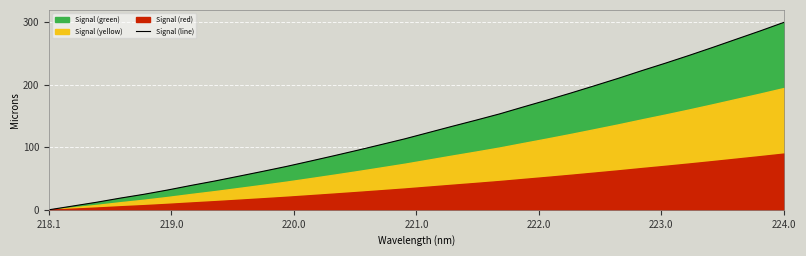

Reading right to left, what are all the values shown in this chart?

300.0	286.3	273.2	260.0	247.2	234.7	222.7	210.3	198.5	186.8	175.6	164.6	153.5	143.4	133.6	123.6	113.6	104.4	95.2	86.4	77.8	69.3	61.4	53.8	46.2	39.1	31.7	24.8	18.6	12.0	6.0	0.0